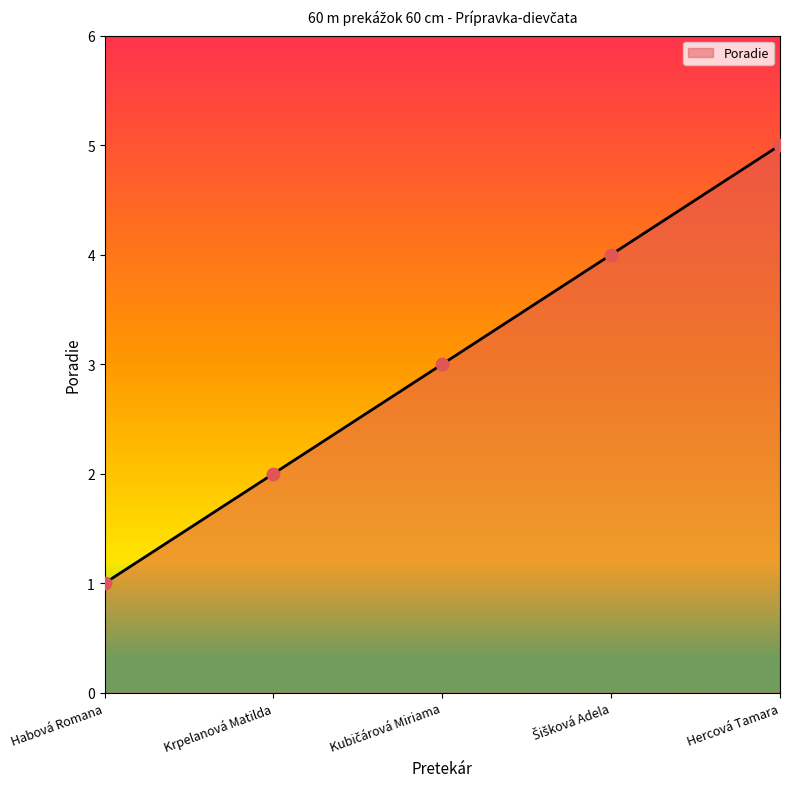

Approximately how many times larger is the value at Hercová Tamara compared to Habová Romana?

5.0